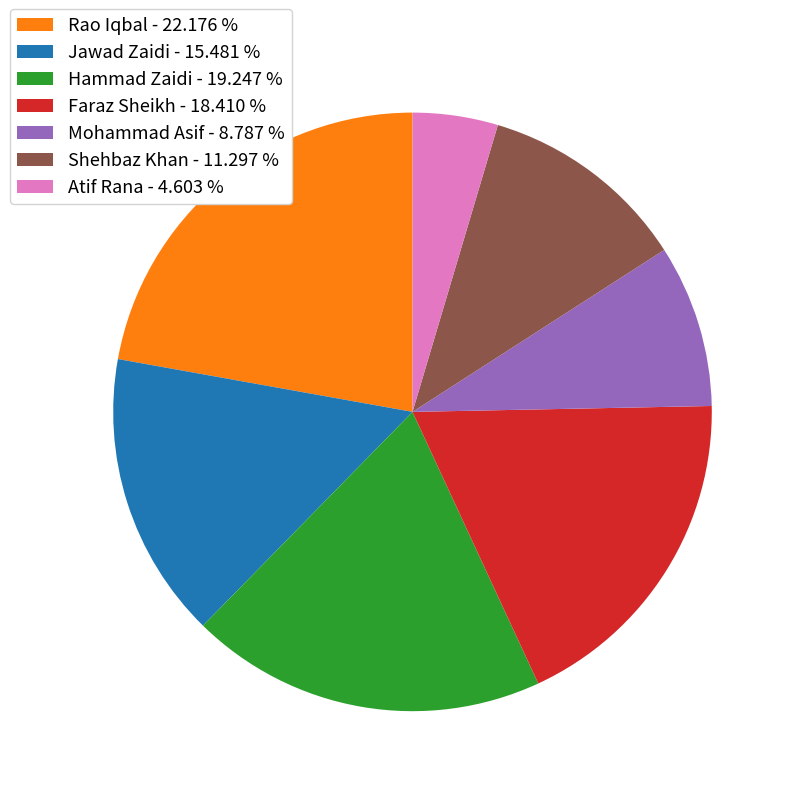

Count the number of slices in the pie.

7